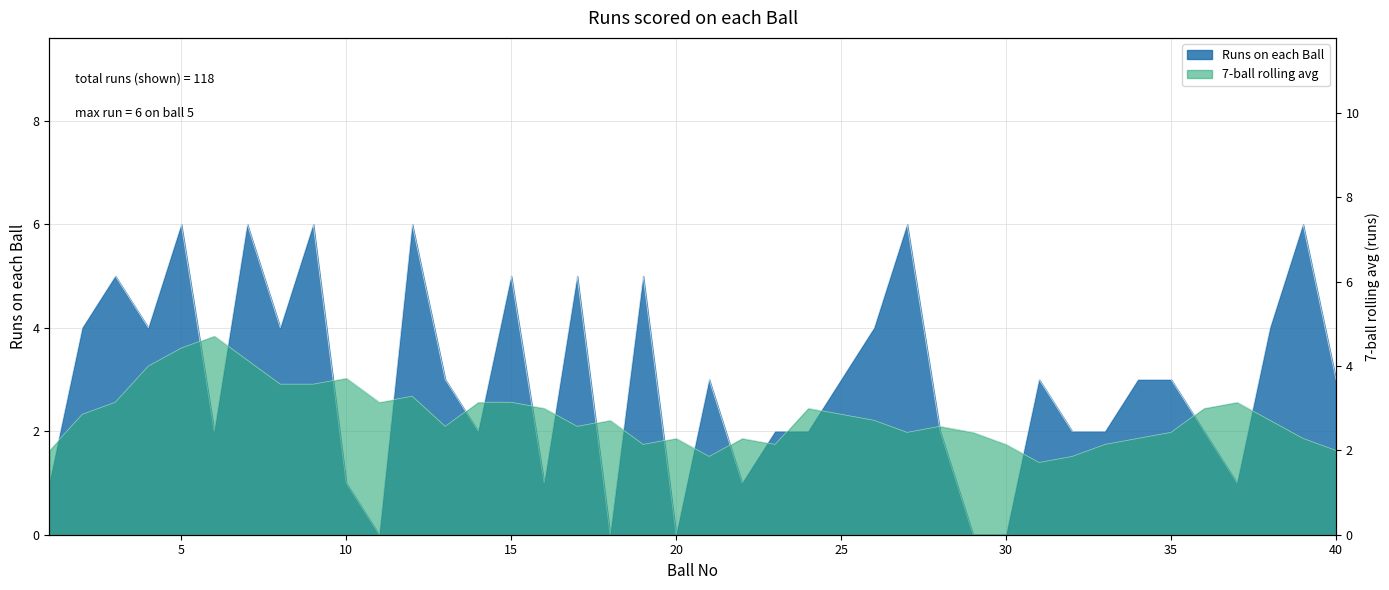

How many interior local peaks (higher than both neighbors) does the data have?

12